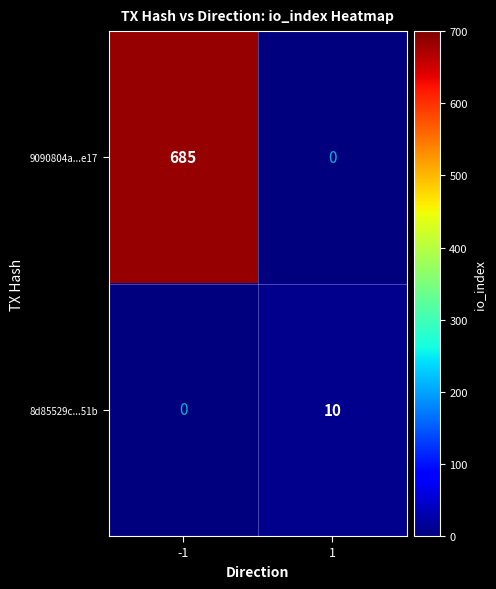

Rank the series at 1 from lowest to highest value.

9090804a...e17, 8d85529c...51b